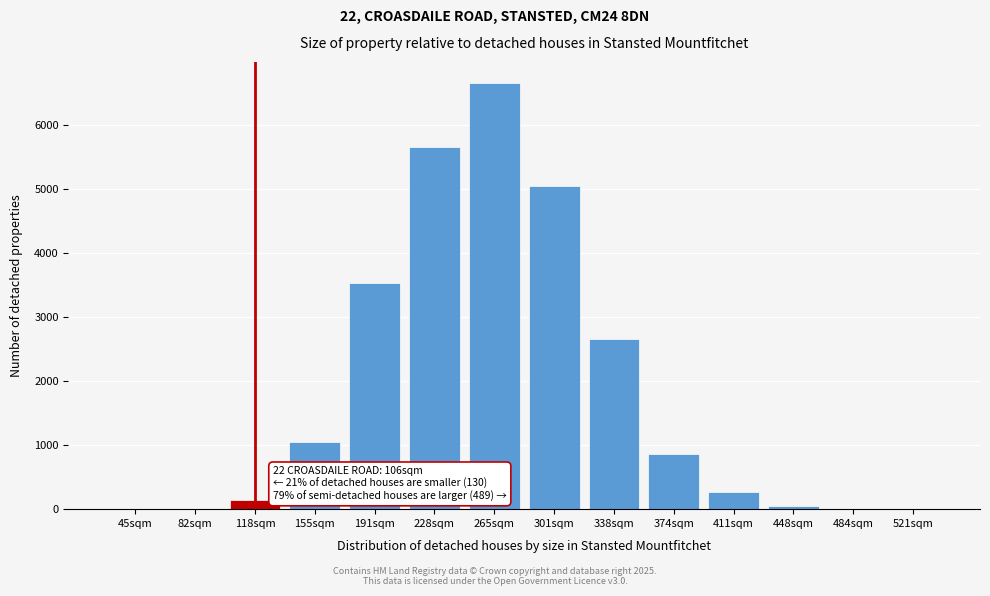

Is it true that the value at 374sqm is 390.5?

False